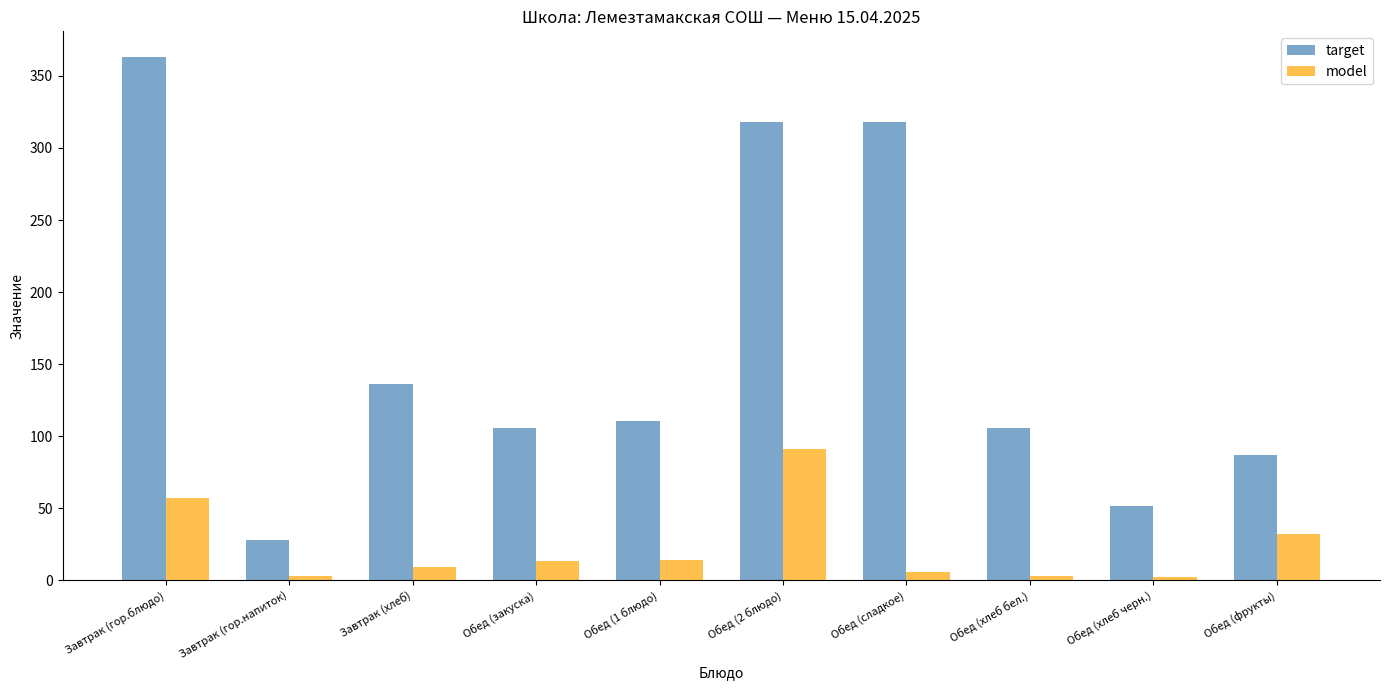

Is it true that model equals 14.0 at Обед (1 блюдо)?

True